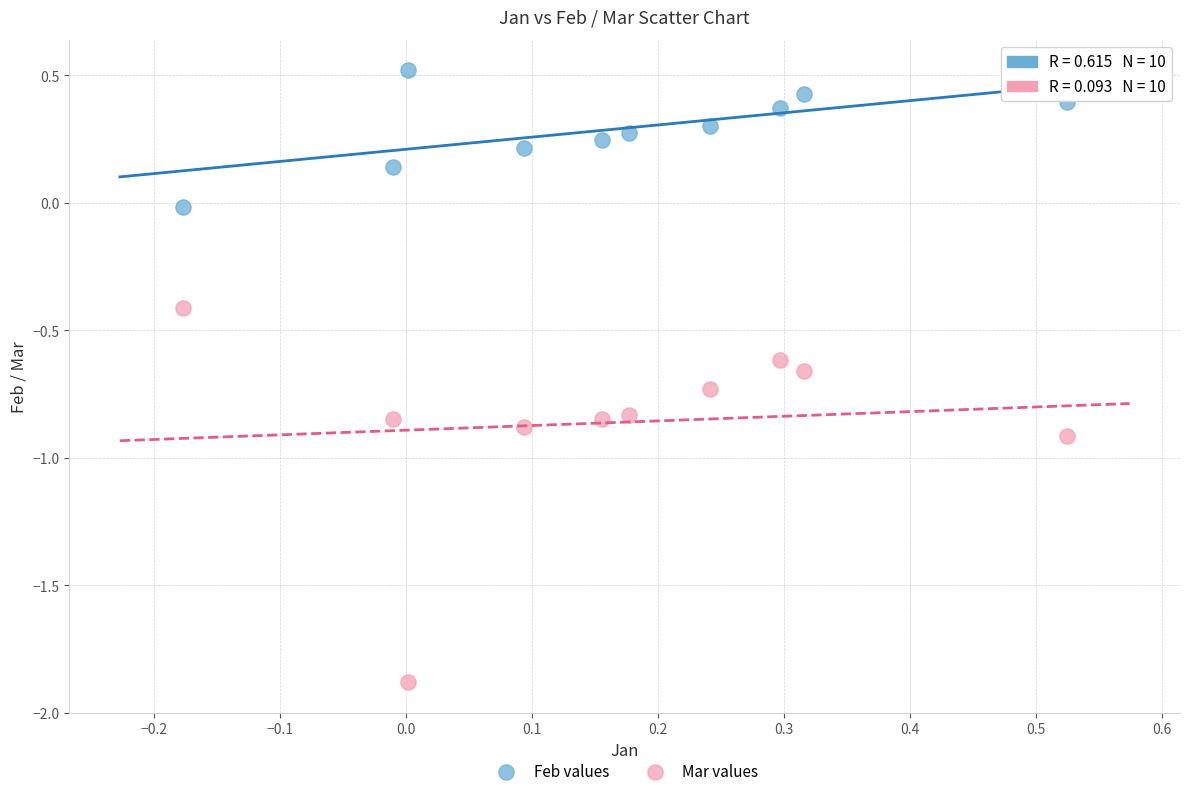

Across all data points, what is the range of Y values (max minus min)?

2.4